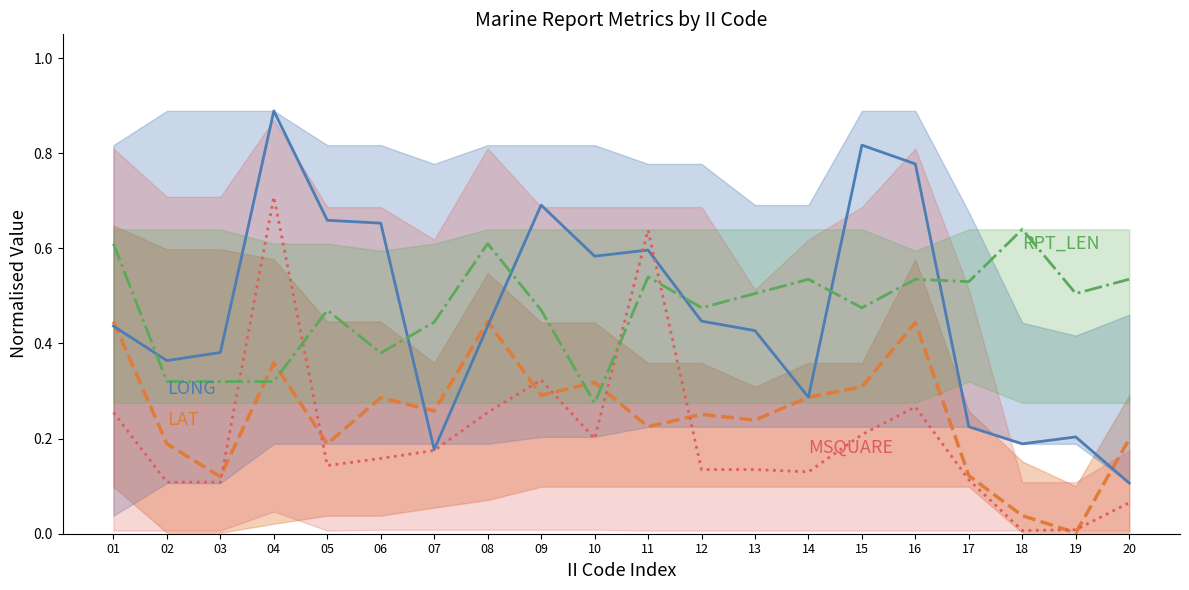

At which category does RPT_LEN reach its first local valley?

06